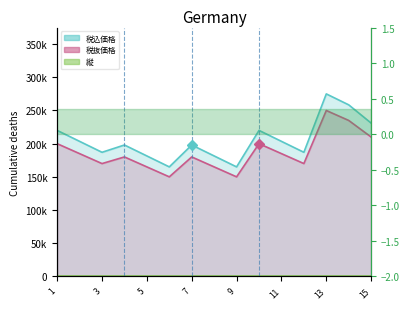

Rank the series by their maximum value, from highest to lowest.

税込価格, 税抜価格